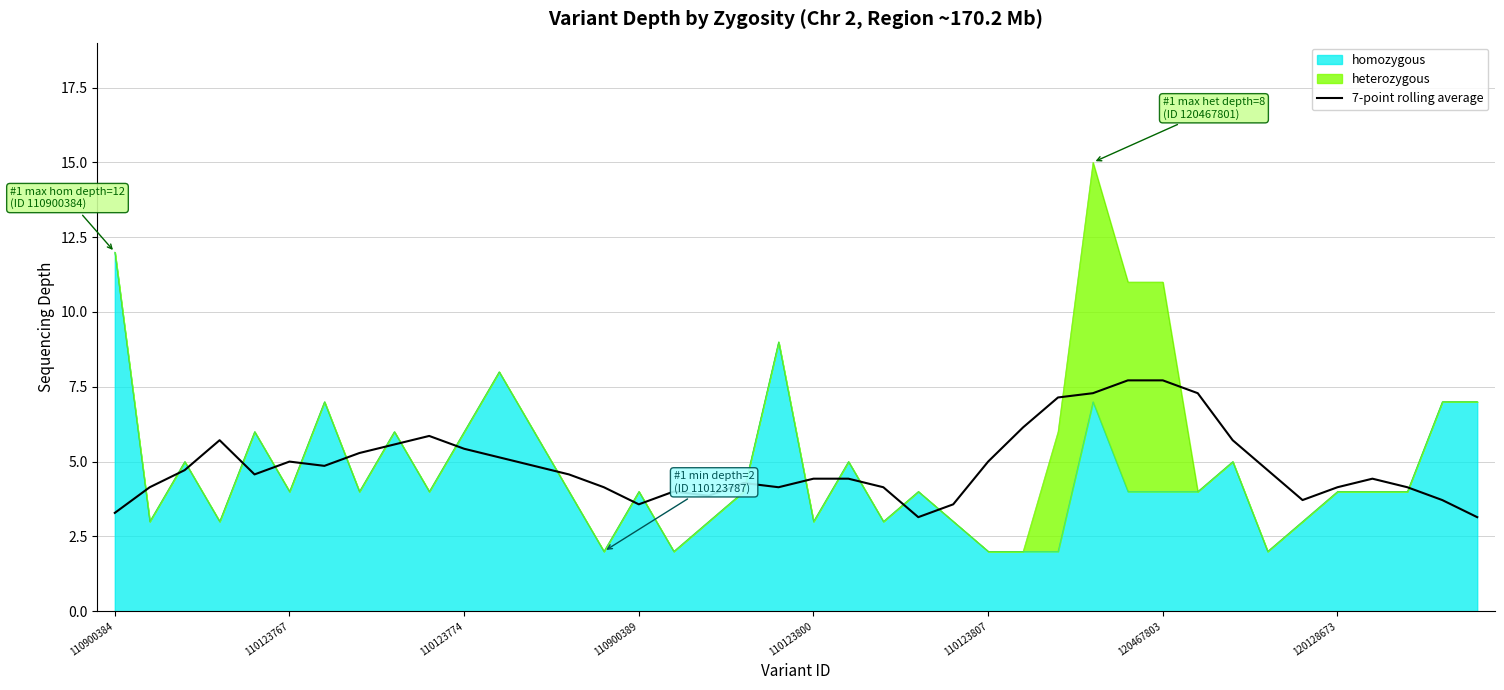

What is the change in value from 110123774 to 120467803?

+2.3